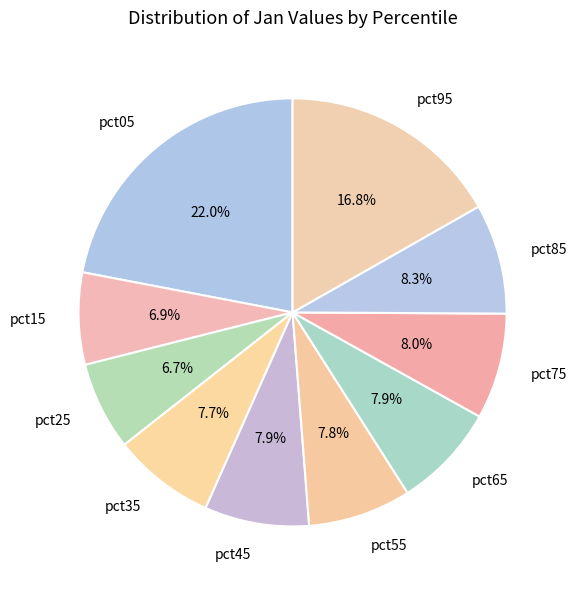

Does any single category account for the majority?

No